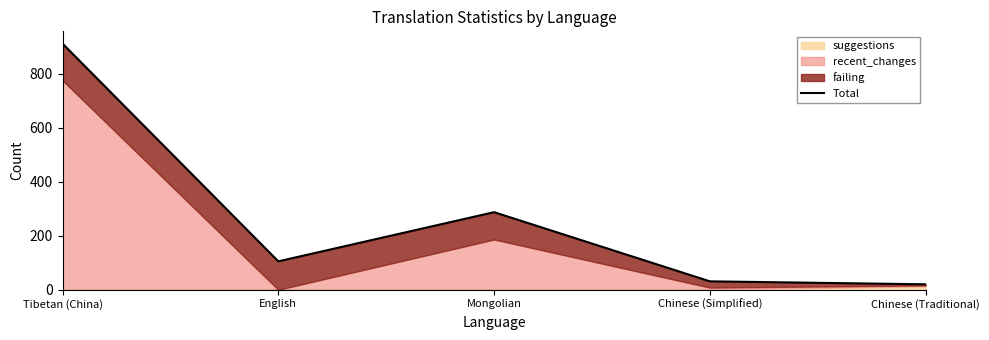

The value at Chinese (Simplified) is 17. True or false?

False